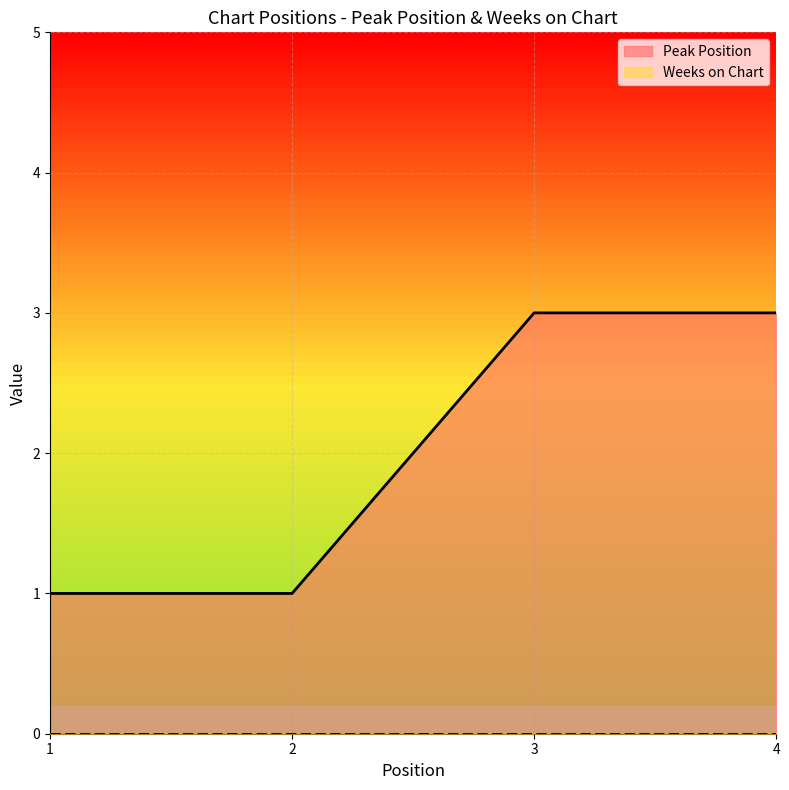

Reading left to right, extract all data points from this chart.

1	1	3	3